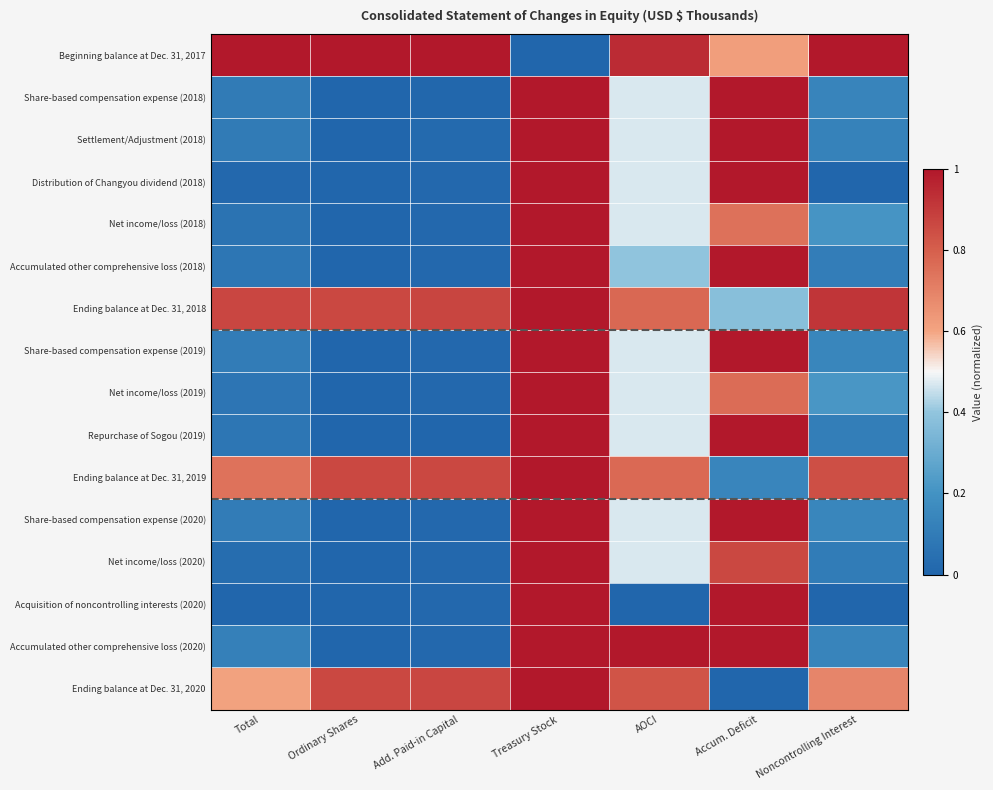

Which series has the largest range (max minus min)?

Beginning balance at Dec. 31, 2017